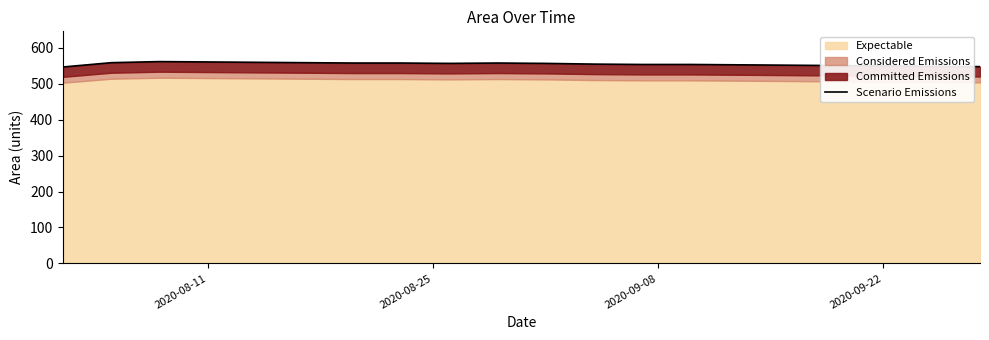

What is the sum of all values?

11102